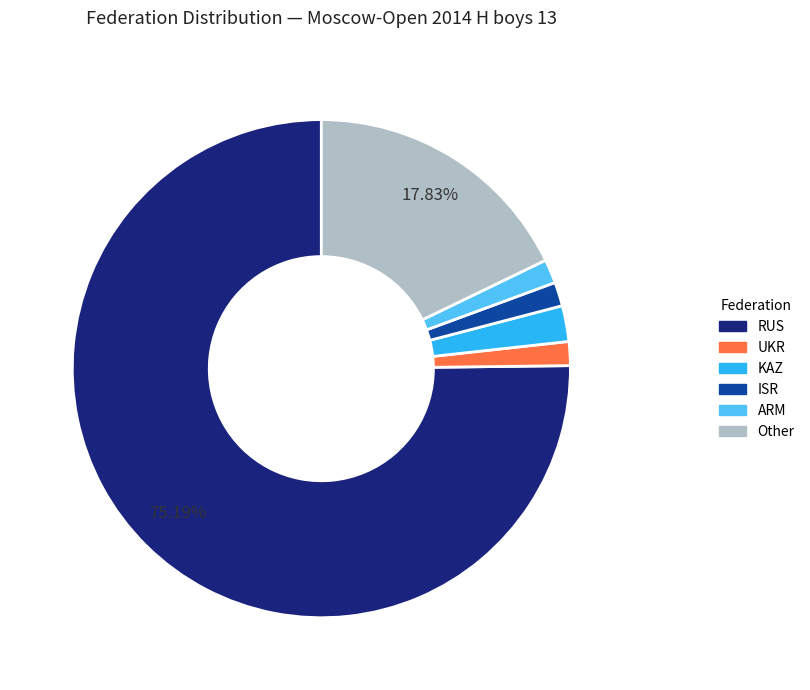

The KAZ slice represents 2% of the pie. True or false?

True